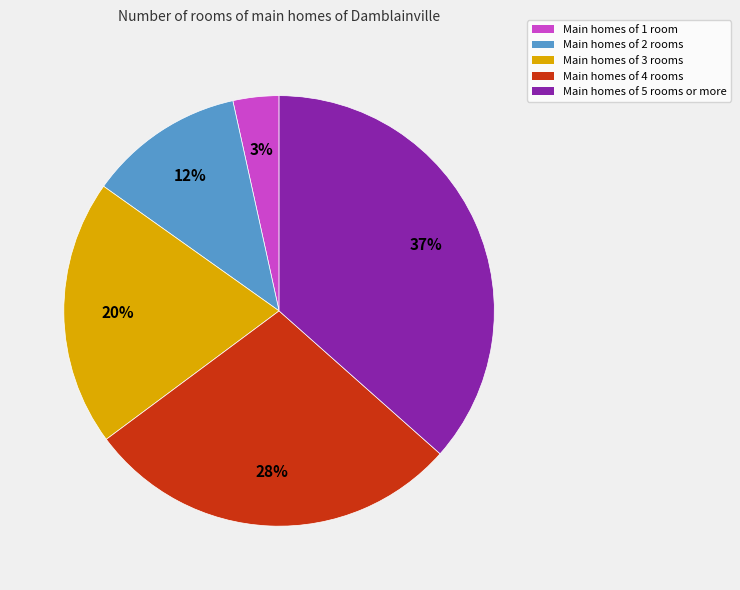

Does any single category account for the majority?

No